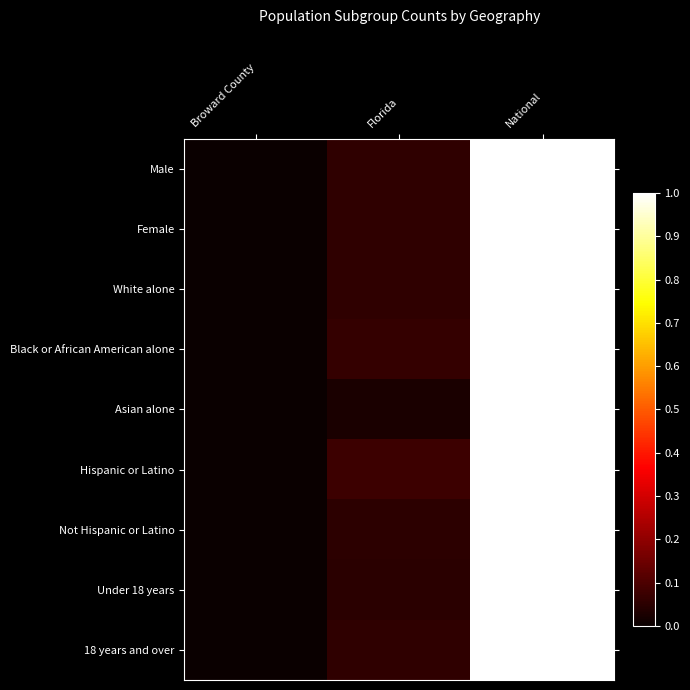

What is the maximum value shown in the chart?

1.0